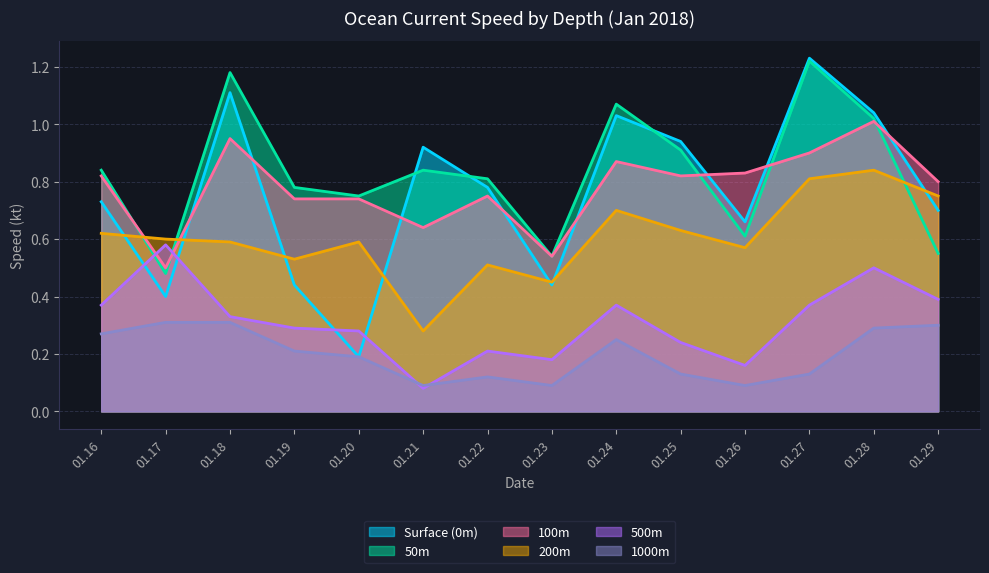

Which series ends up on top after the final intersection of 200m and 100m?

100m